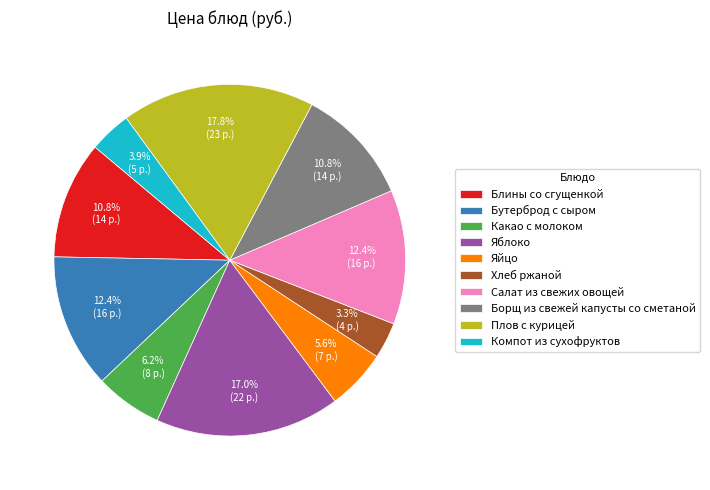

Is Хлеб ржаной the majority of the pie?

No